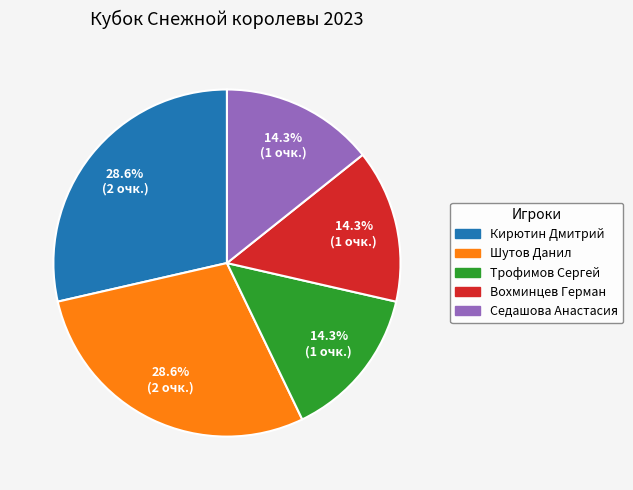

Is there any slice that represents more than half of the pie?

No